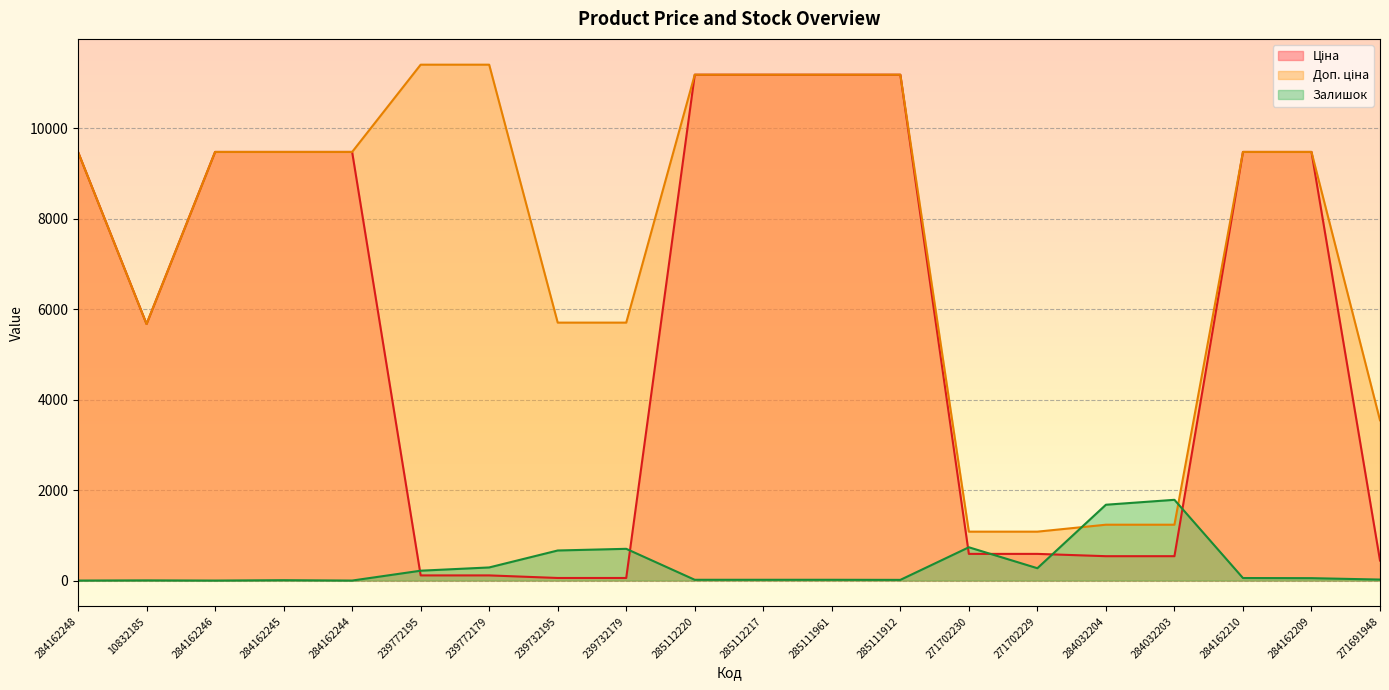

What is the average value of the Залишок series?

327.8